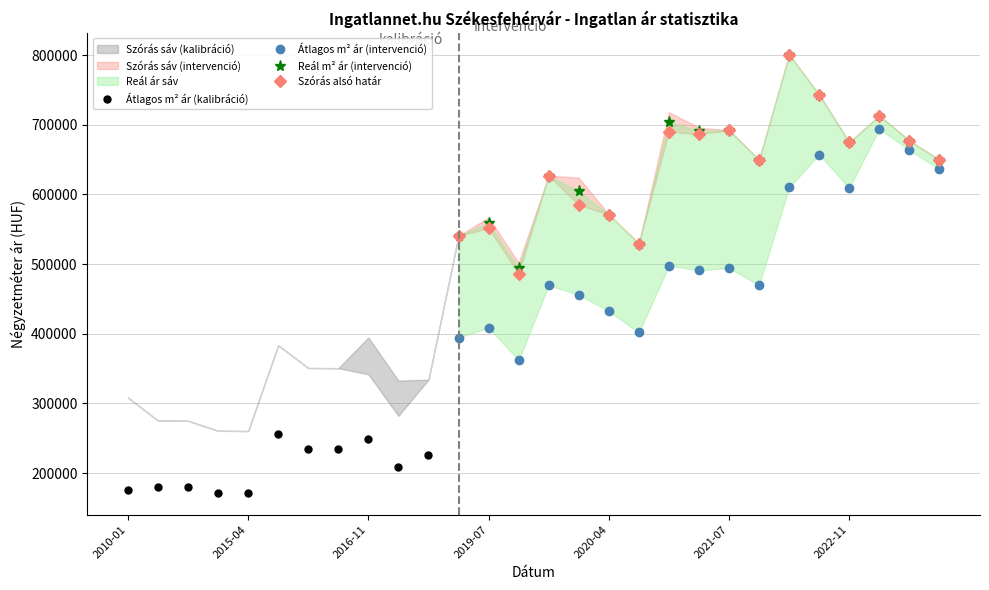

True or false: Atlagos_real_ar has a value of 902653 at 2020-04.

False